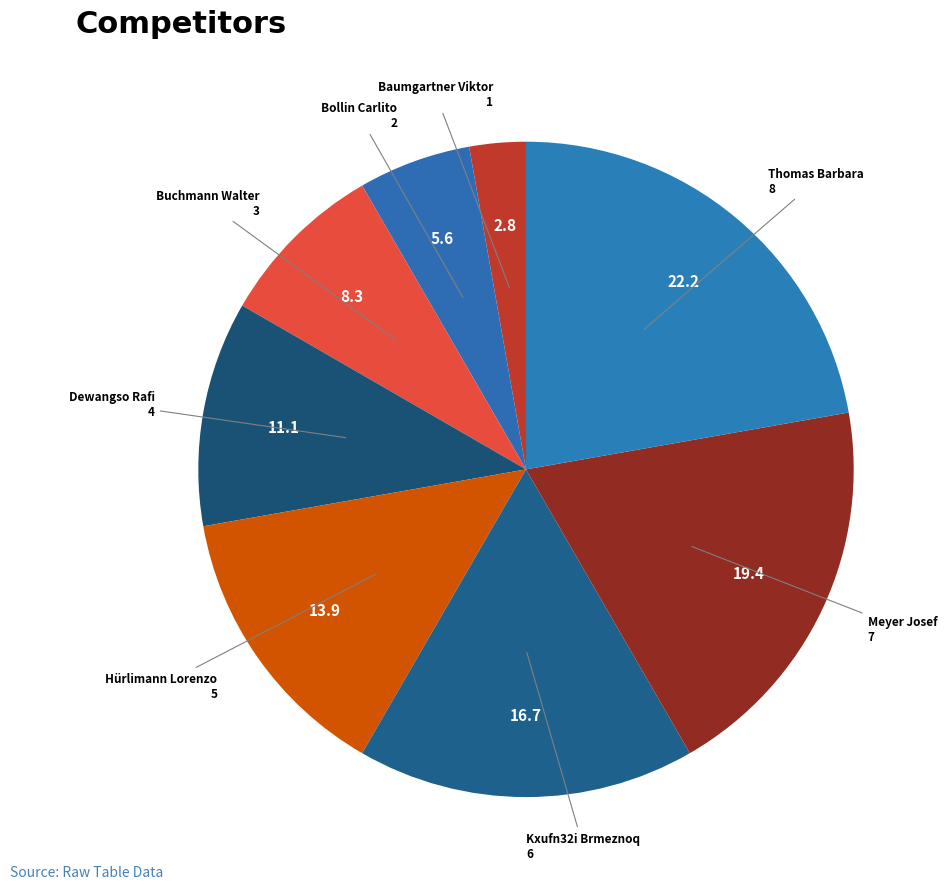

What is the largest slice in the pie chart?

Thomas Barbara